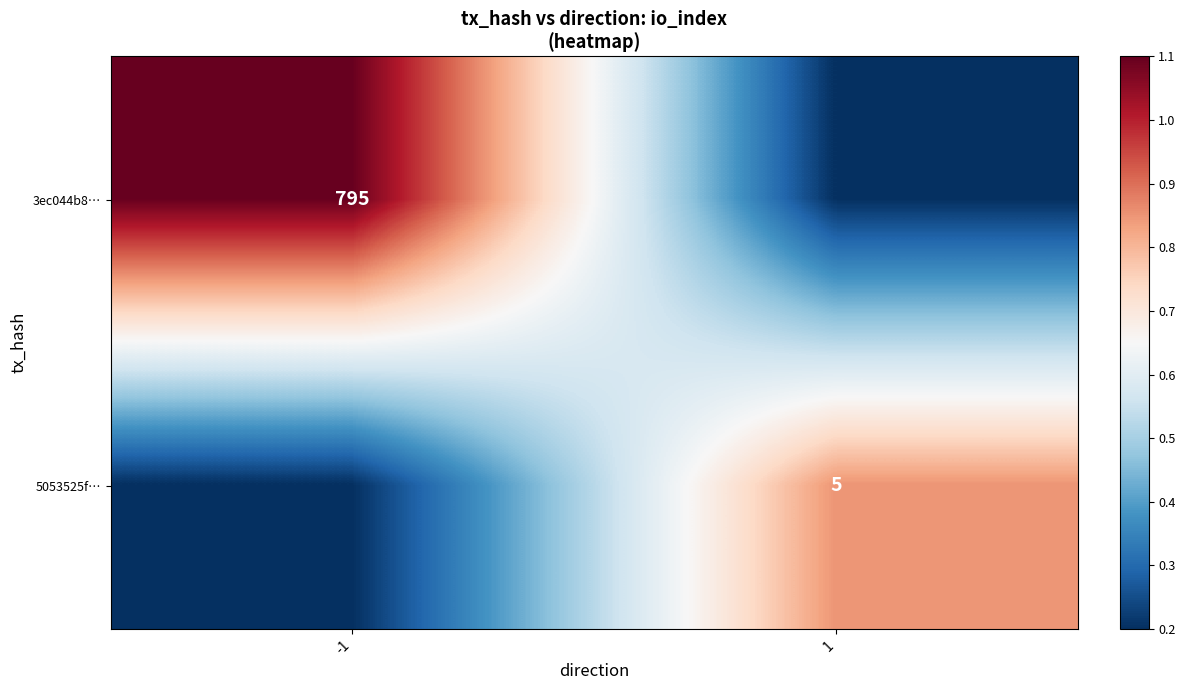

What is the difference between the highest and lowest values at -1?

0.9